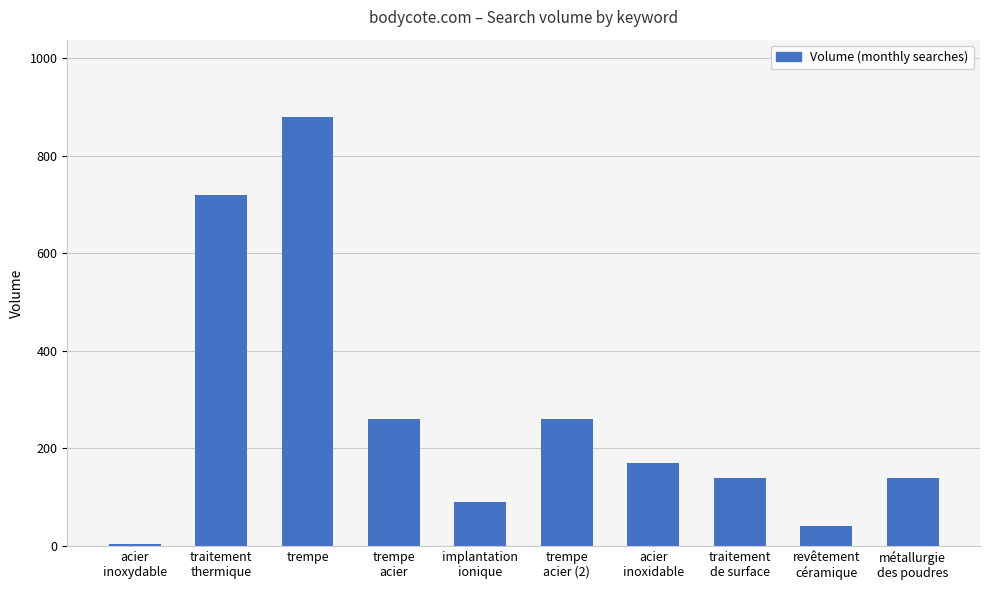

Is it true that the value at trempe is 424.4?

False